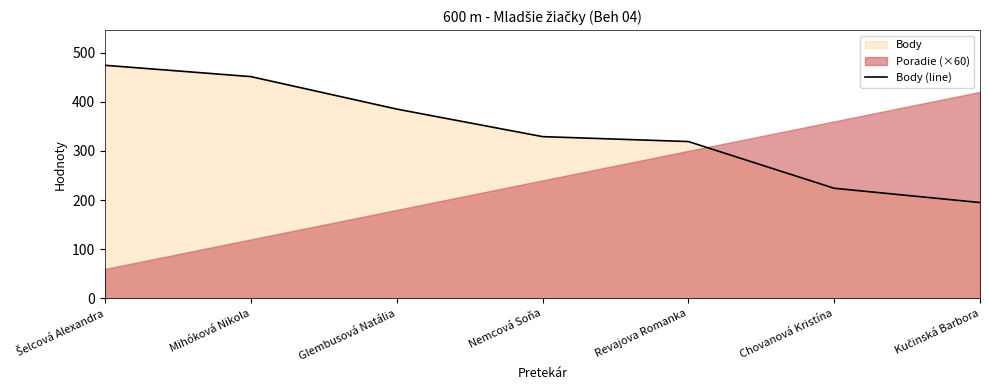

Rank the categories by value from highest to lowest.

Šelcová Alexandra, Mihóková Nikola, Glembusová Natália, Nemcová Soňa, Revajova Romanka, Chovanová Kristína, Kučinská Barbora